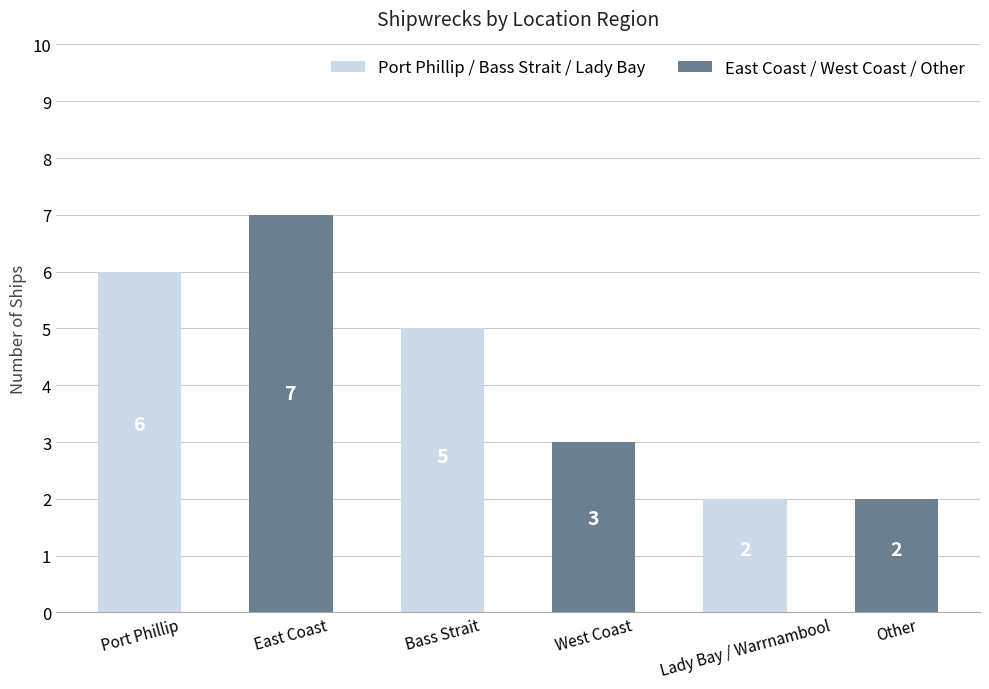

What is the approximate value at Port Phillip?

6